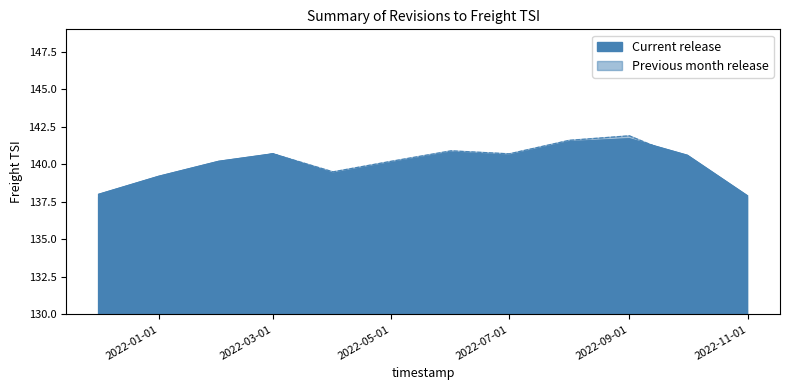

What is the minimum value for Previous month release?

137.8